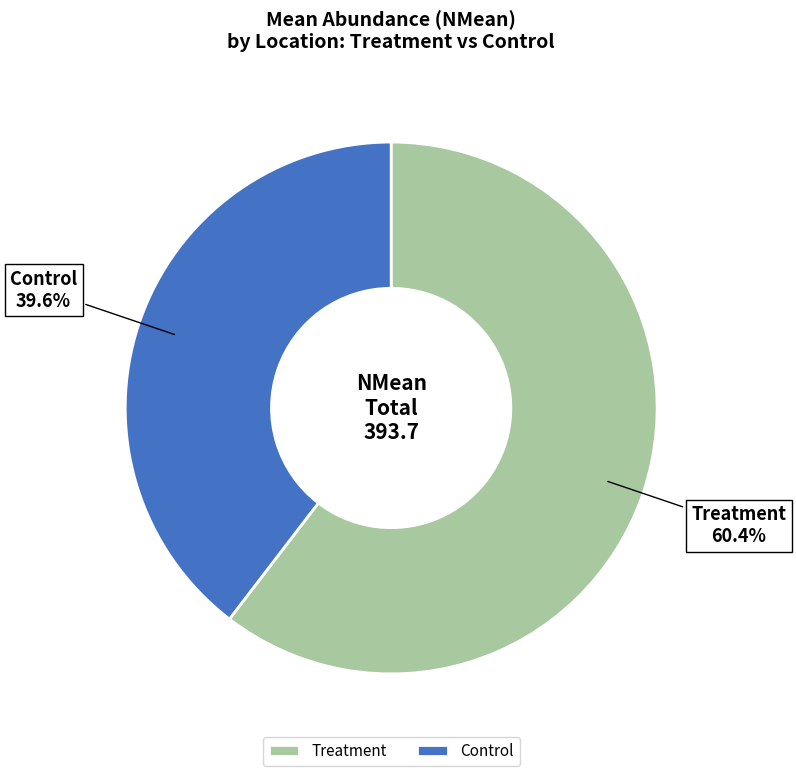

To the nearest percent, what is the difference between the largest and smallest slice percentages?

21%